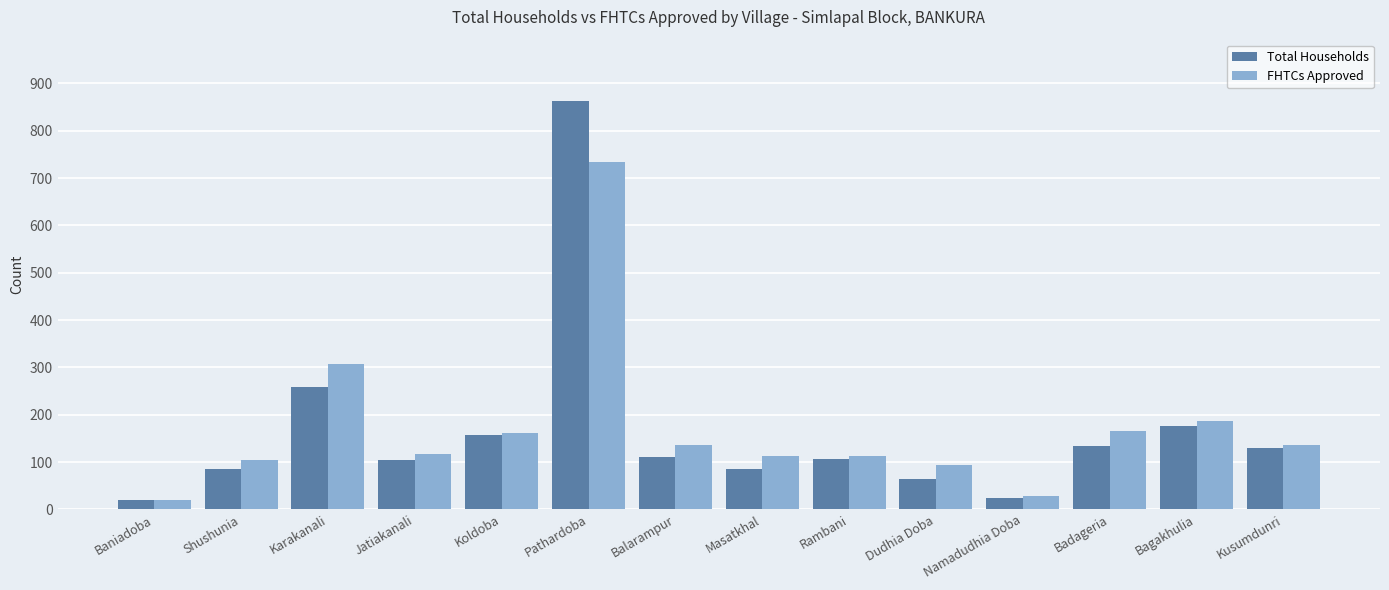

The Total Households series shows 150 at Rambani. True or false?

False